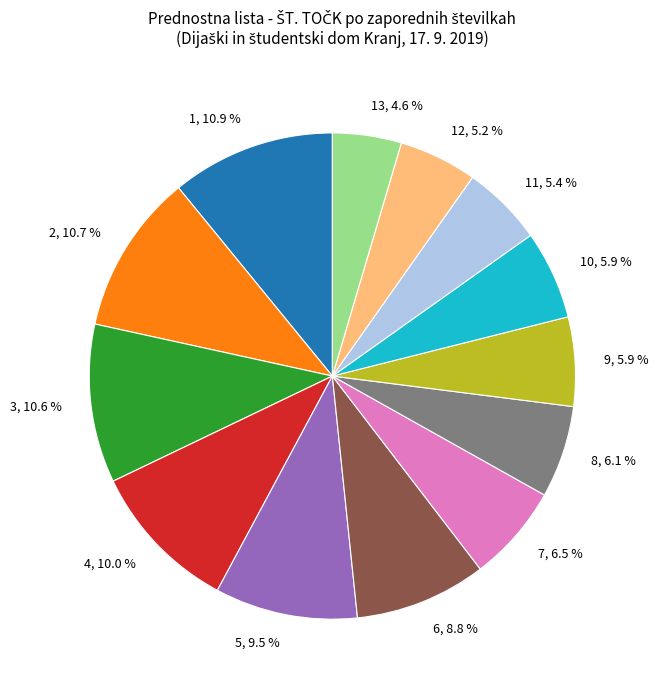

Is there a majority slice in this chart?

No